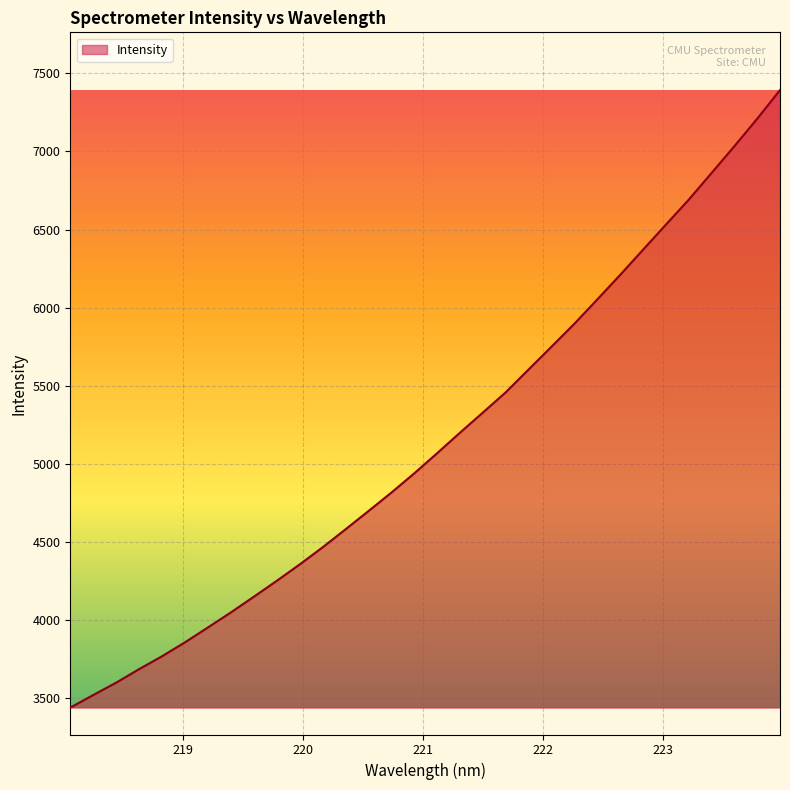

What is the minimum value shown in the chart?

3440.1